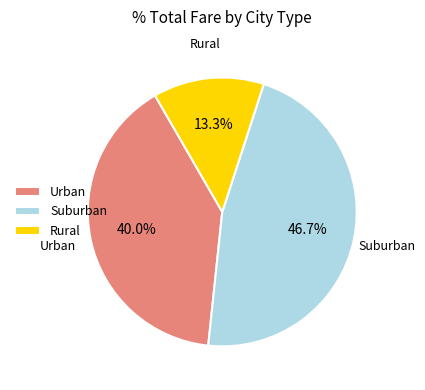

Is there any slice that represents more than half of the pie?

No